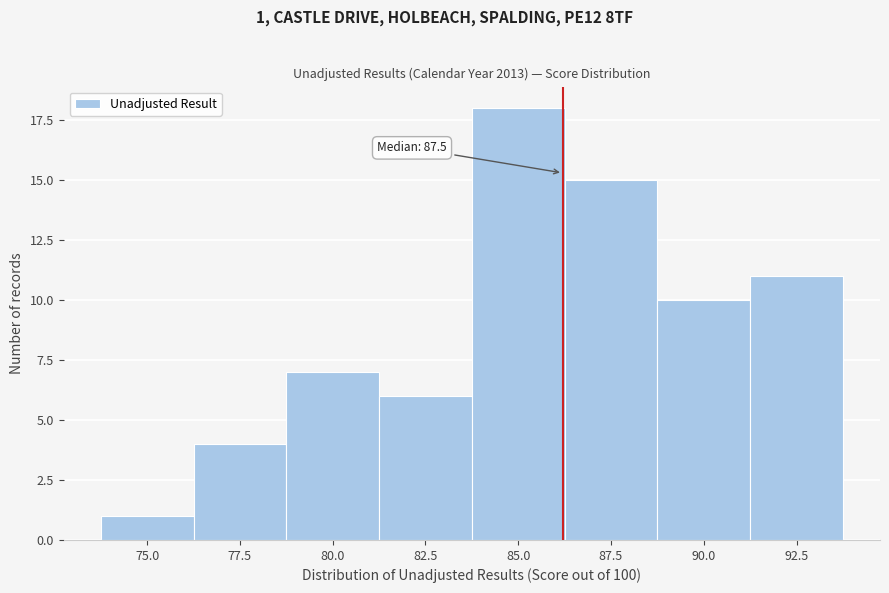

Reading left to right, transcribe all the data shown in this chart.

1	4	7	6	18	15	10	11